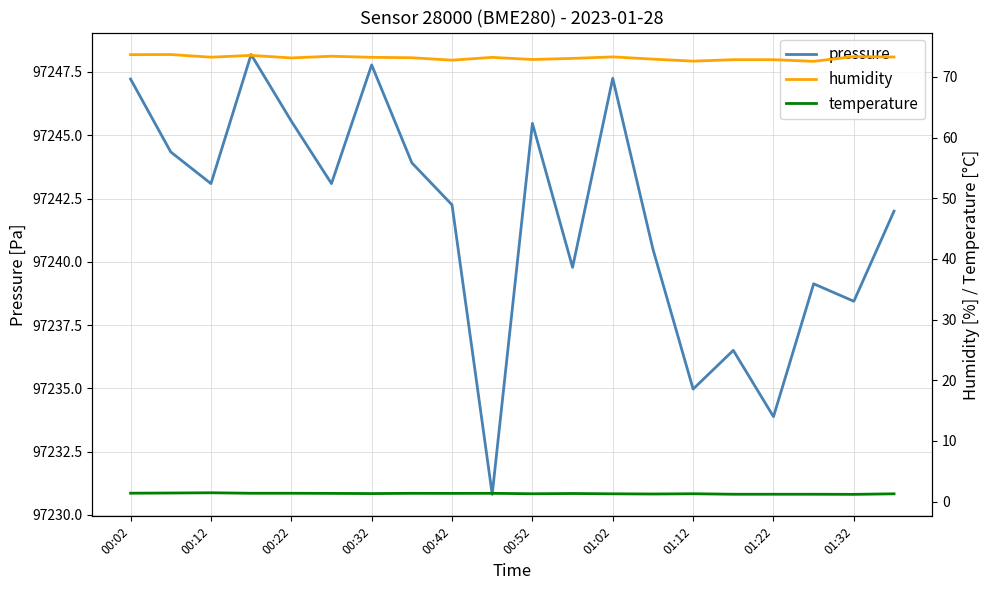

What is the highest value of the pressure series?

97248.2